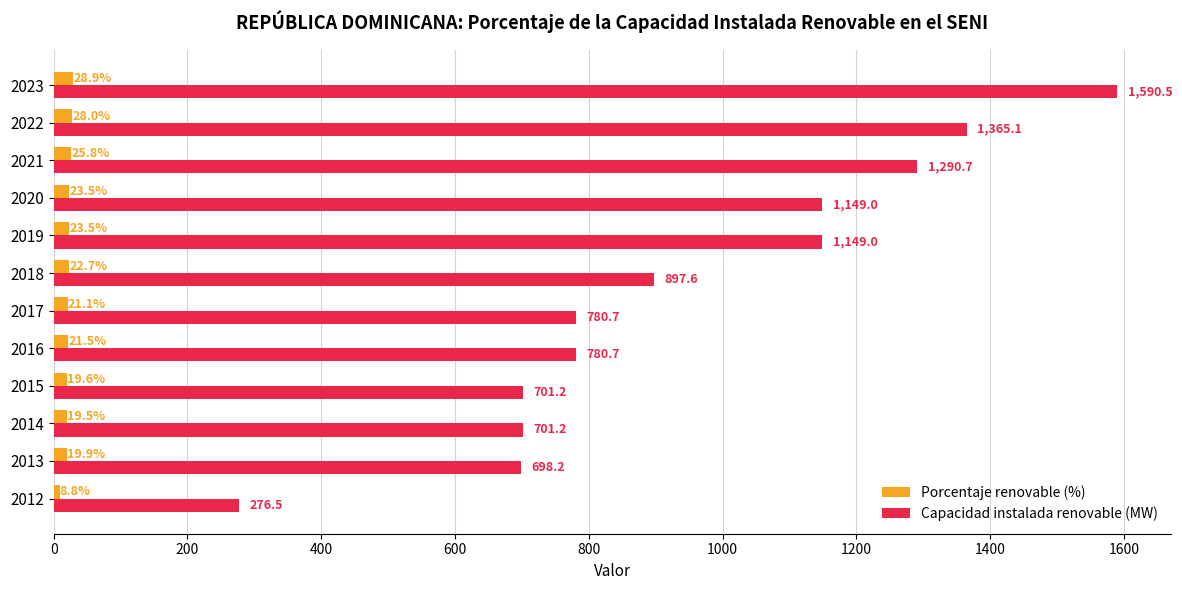

The Capacidad instalada renovable (MW) series shows 95.3 at 2012. True or false?

False